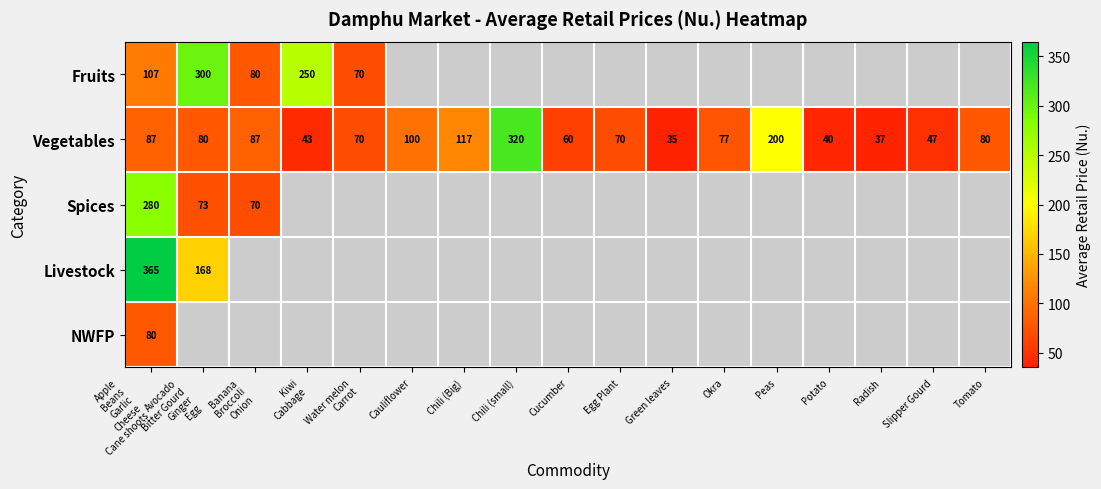

At which label does Vegetables reach its peak?

Chili (small)